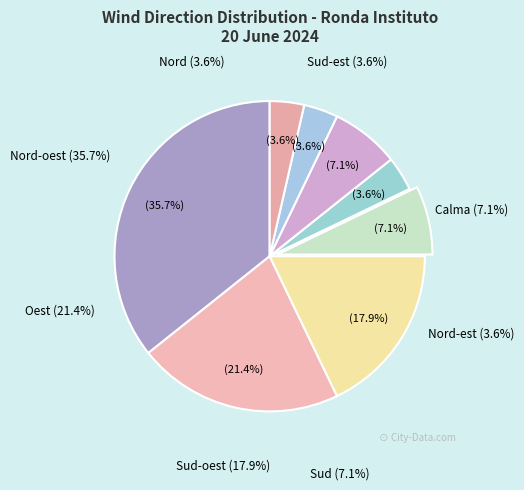

Which slice is the smallest?

Nord-est